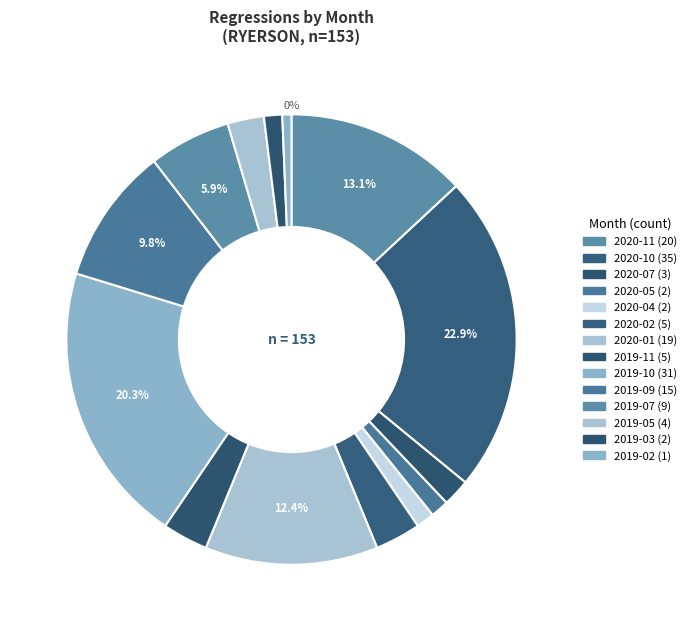

To the nearest percent, what portion does 2019-03 represent?

1%